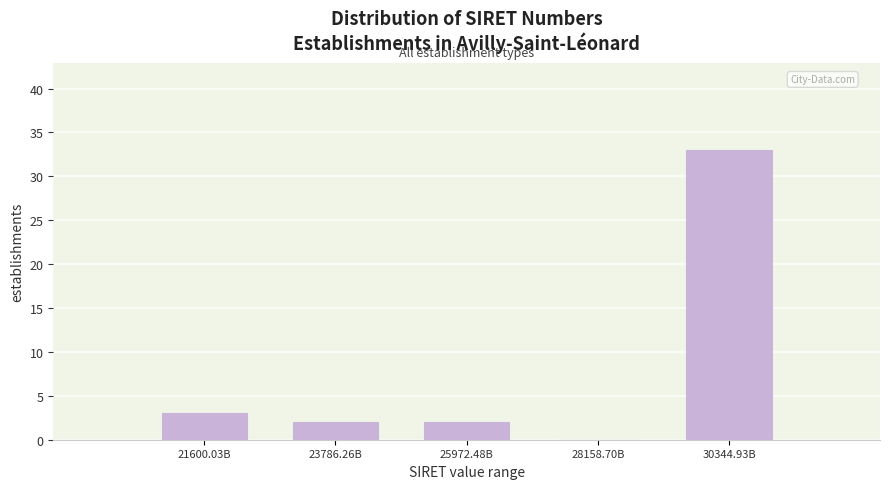

Reading left to right, transcribe all the data shown in this chart.

21600.03B=3	23786.26B=2	25972.48B=2	28158.70B=0	30344.93B=33